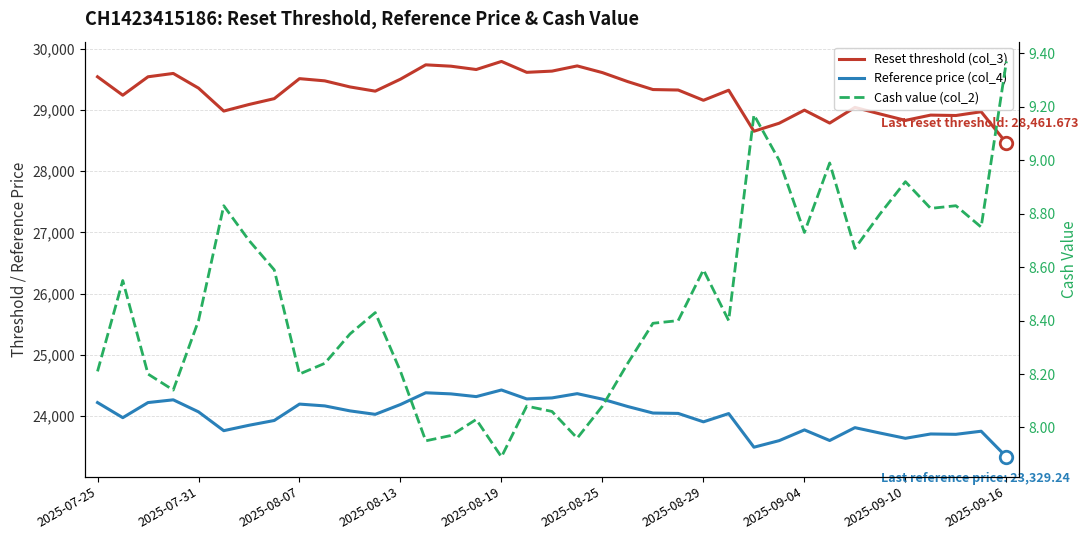

In Cash value (col_2), how many points are higher than both neighbors (excluding endpoints)?

10